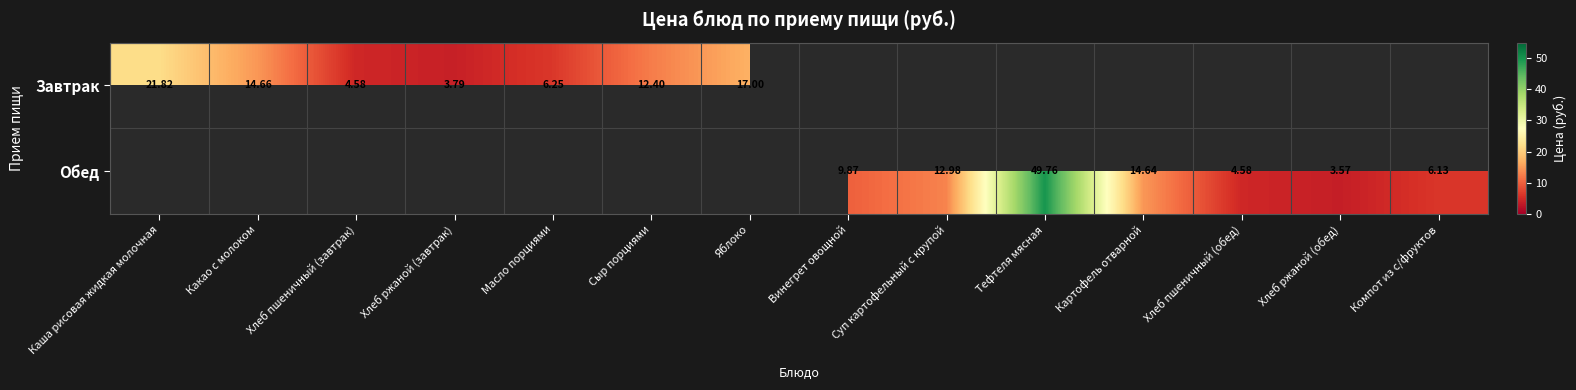

Is the value of Завтрак at Яблоко greater than the value of Обед at Компот из с/фруктов?

Yes